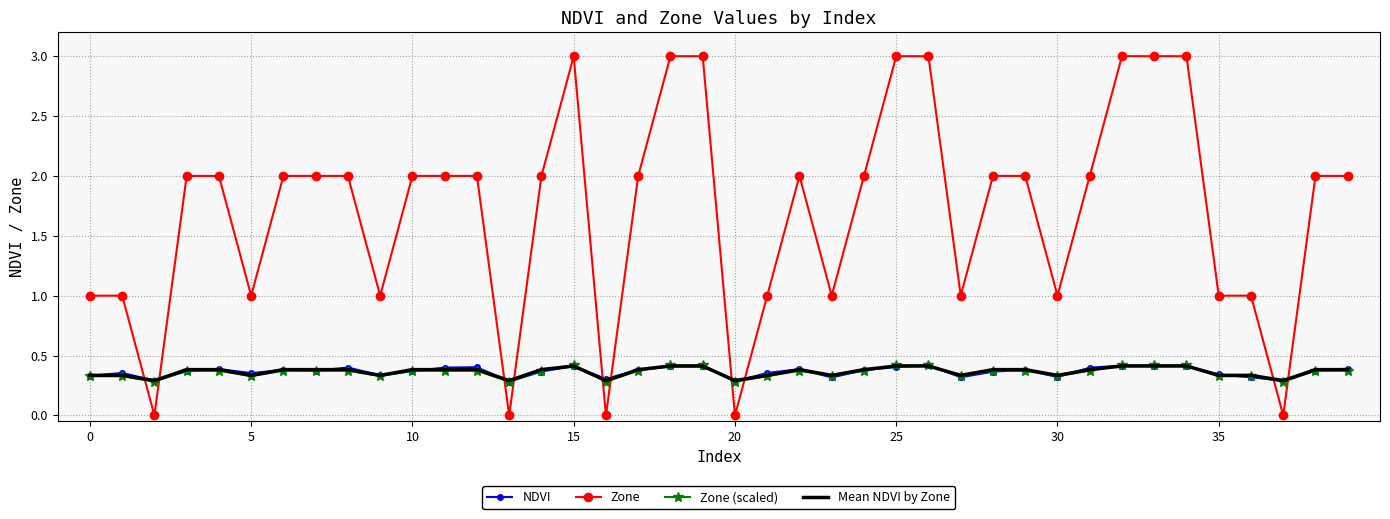

True or false: Zone and NDVI cross at least once.

True